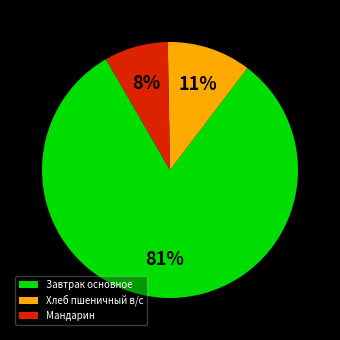

Count the number of slices in the pie.

3